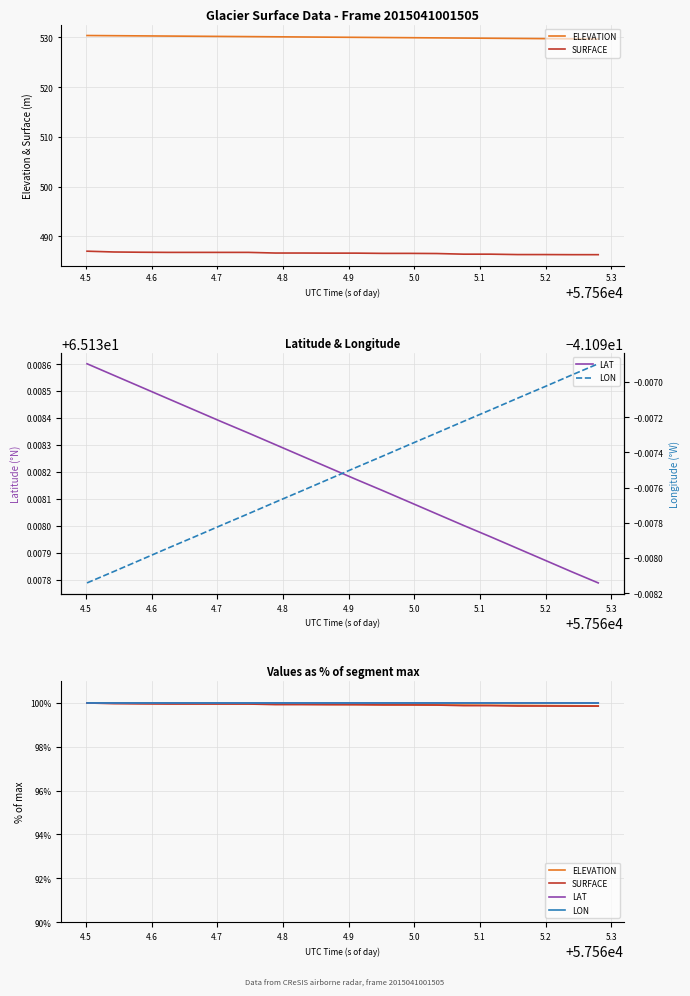

True or false: LON and ELEVATION cross at least once.

False